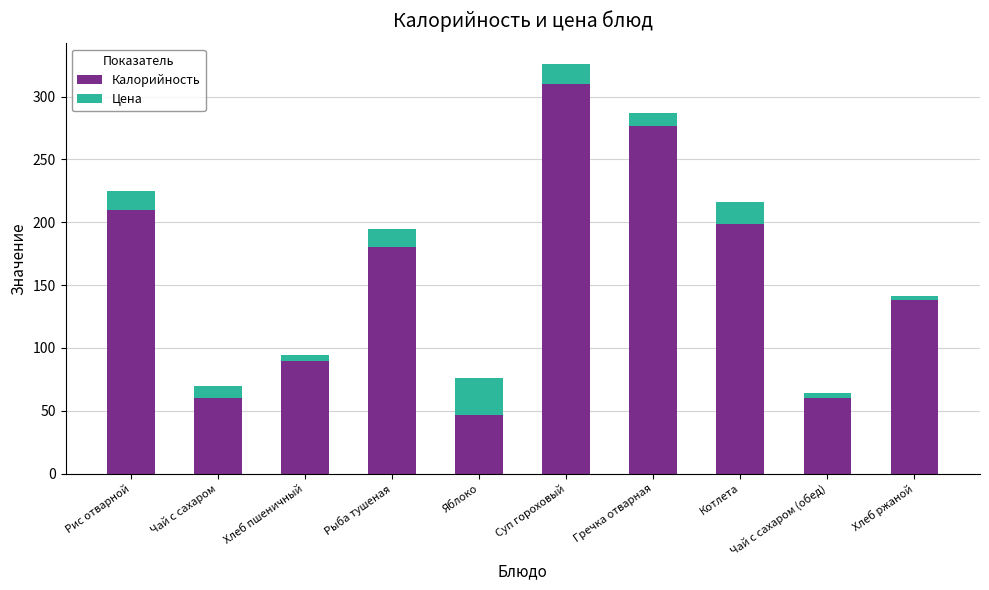

What is the highest value of the Калорийность series?

310.0